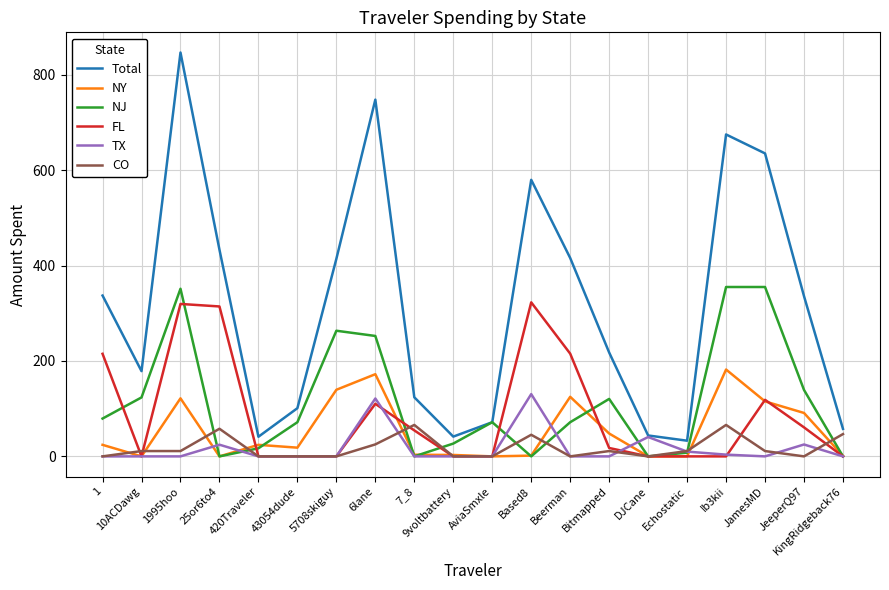

What is the difference between the highest and lowest values at 7_8?

123.9